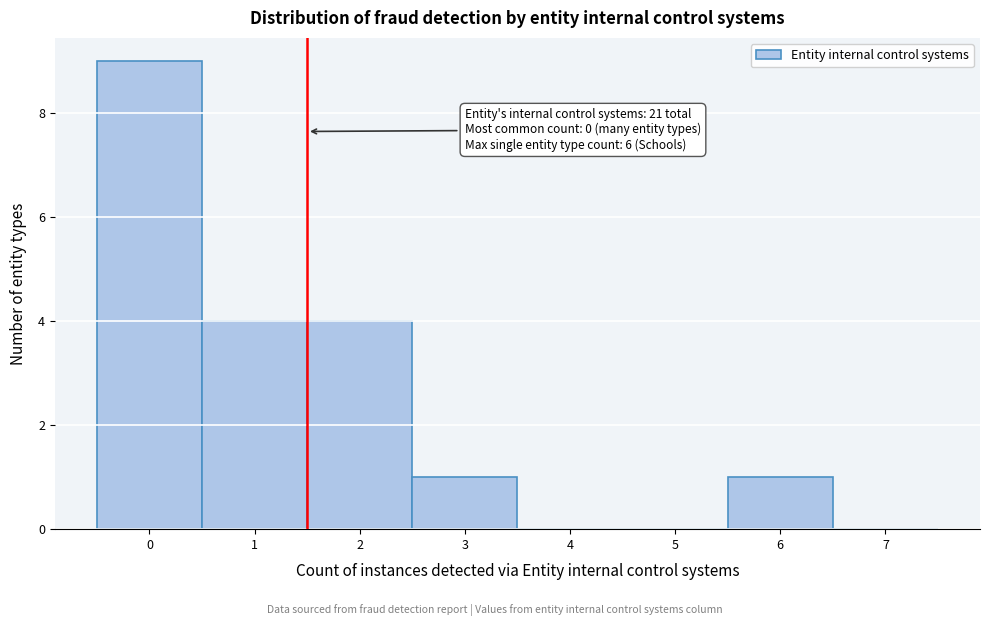

Reading right to left, what are all the values shown in this chart?

7=0	6=1	5=0	4=0	3=1	2=4	1=4	0=9